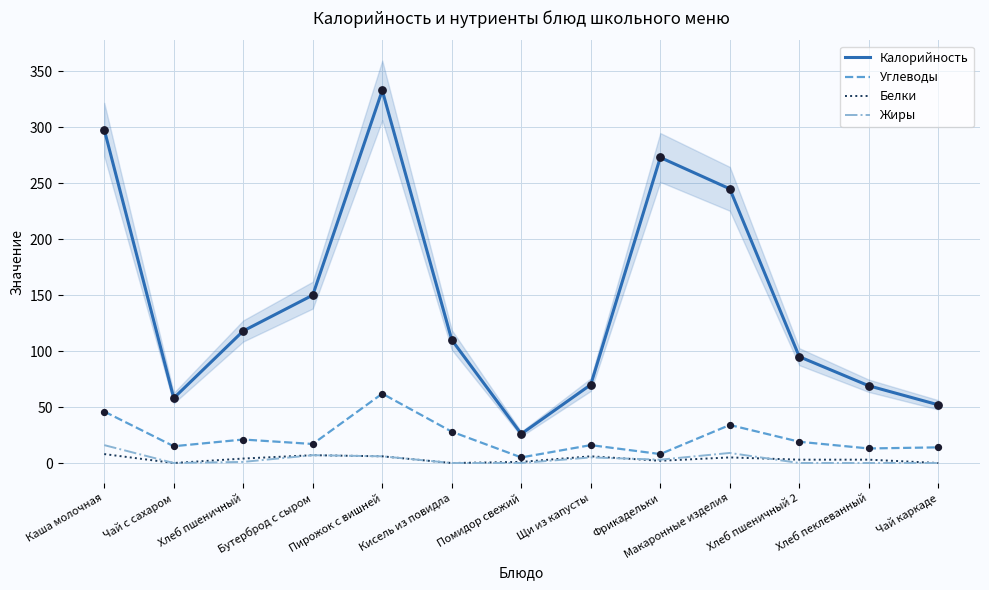

At how many categories does at least one series exceed 96?

7